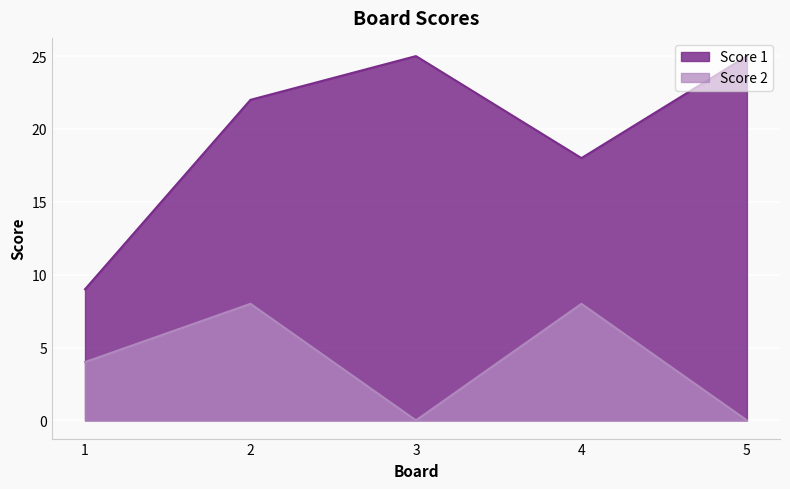

At which category is the sum across all series the highest?

2